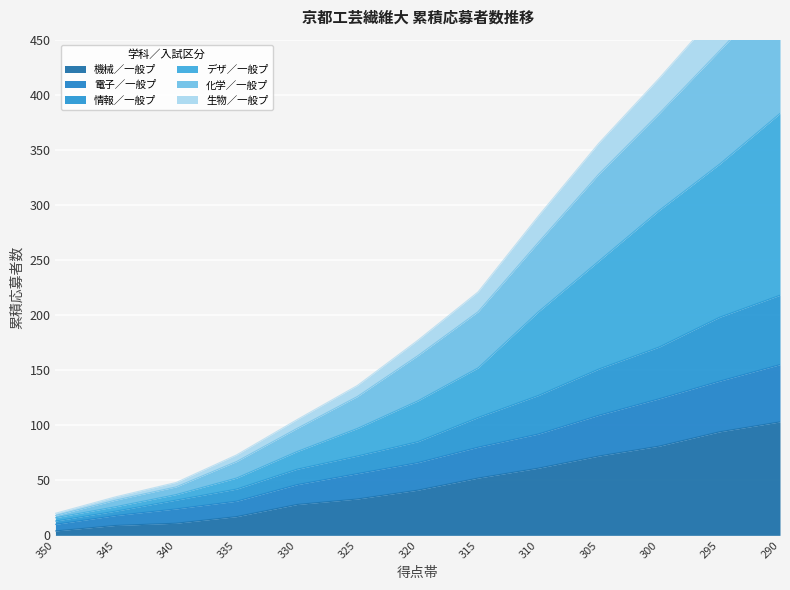

What is the maximum value for 機械／一般プ?

103